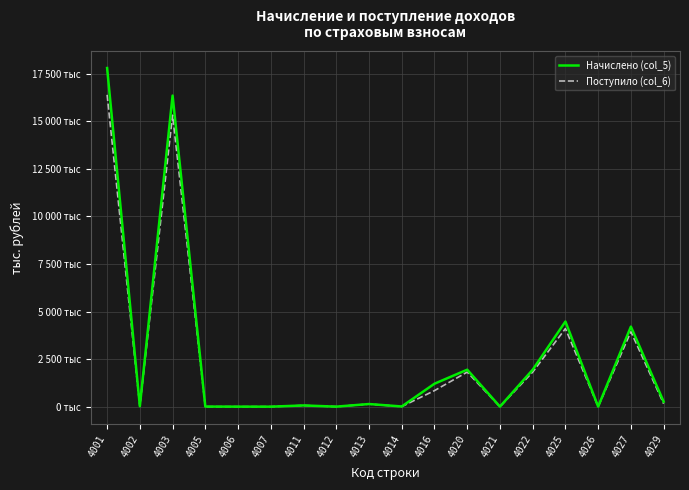

What is the maximum value shown in the chart?

17803465